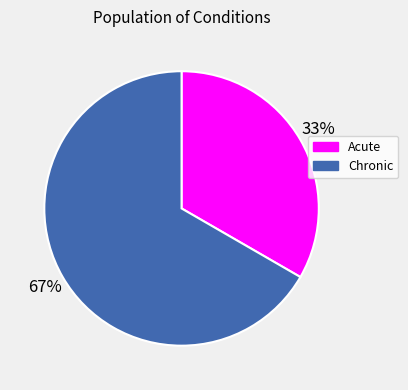

True or false: Chronic accounts for 72% of the total.

False